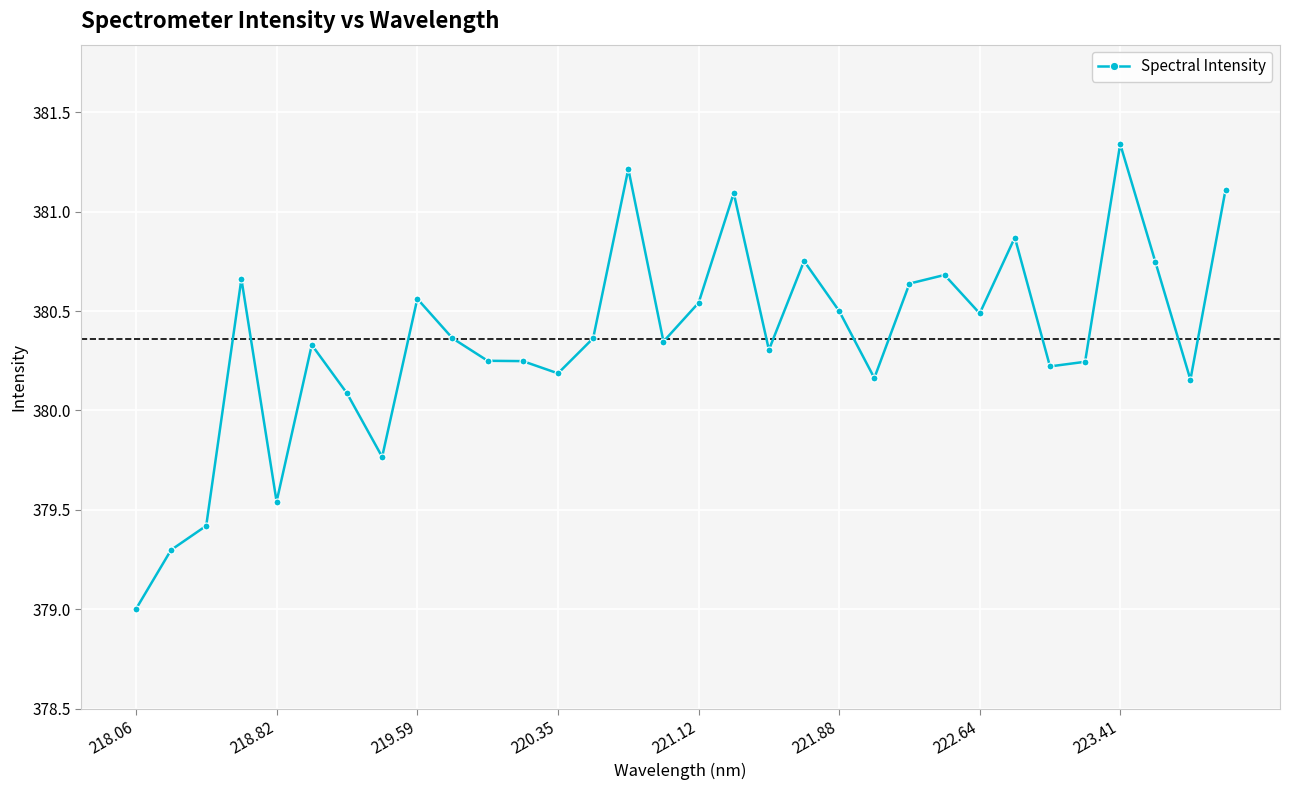

True or false: the data has more than 2 interior local peaks.

True